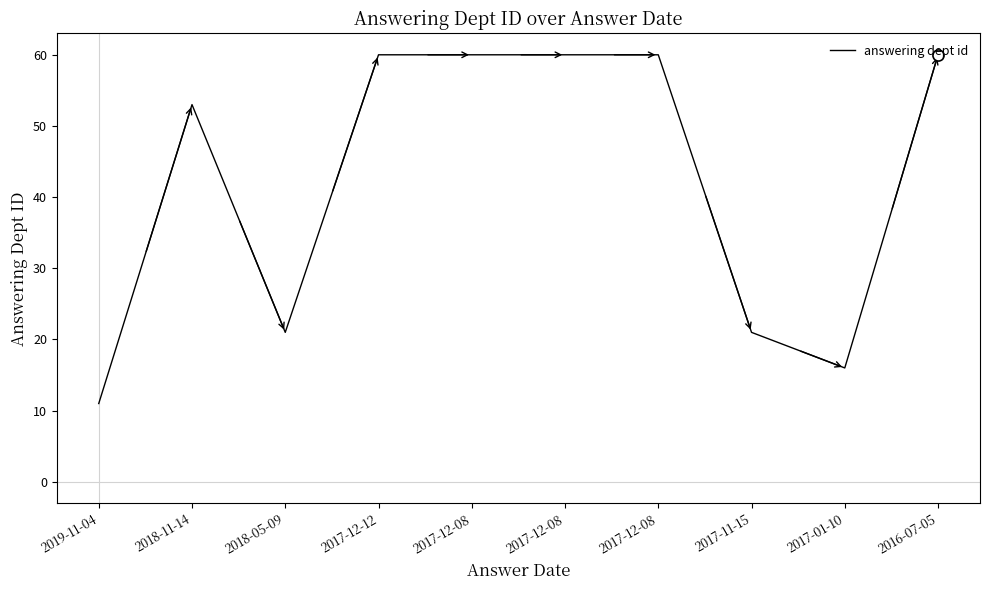

Reading left to right, list all the values displayed in this chart.

11	53	21	60	60	60	60	21	16	60